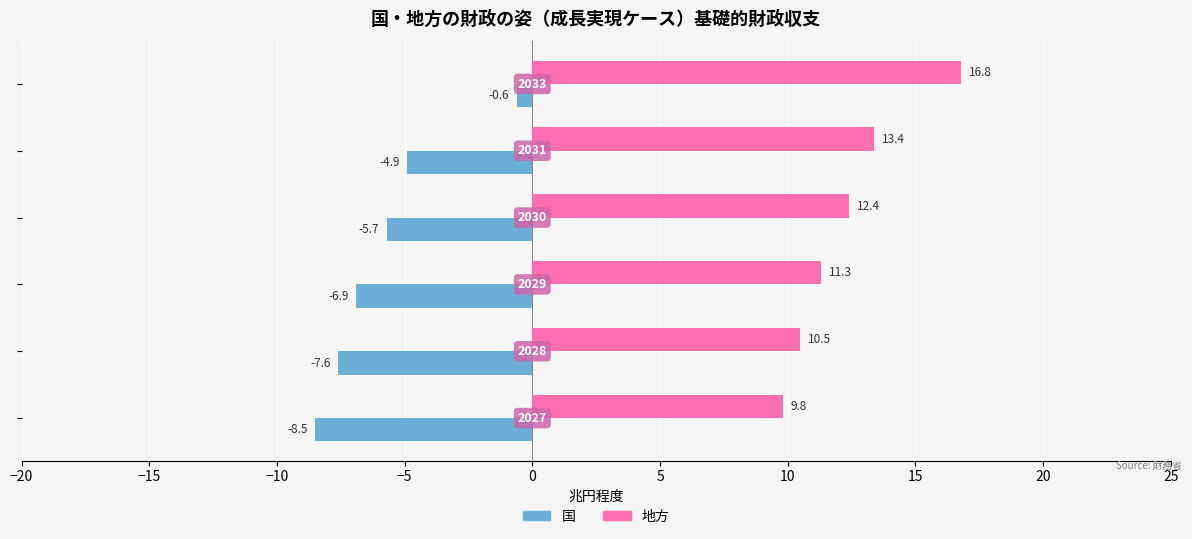

List the series in order of their peak value, lowest first.

国, 地方